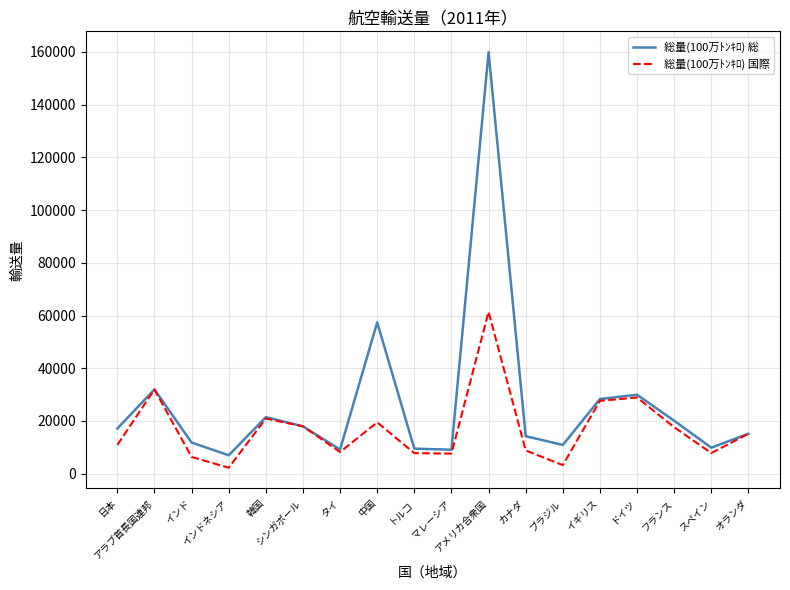

Rank the series by their average value, from highest to lowest.

総量(100万ﾄﾝｷﾛ) 総, 総量(100万ﾄﾝｷﾛ) 国際